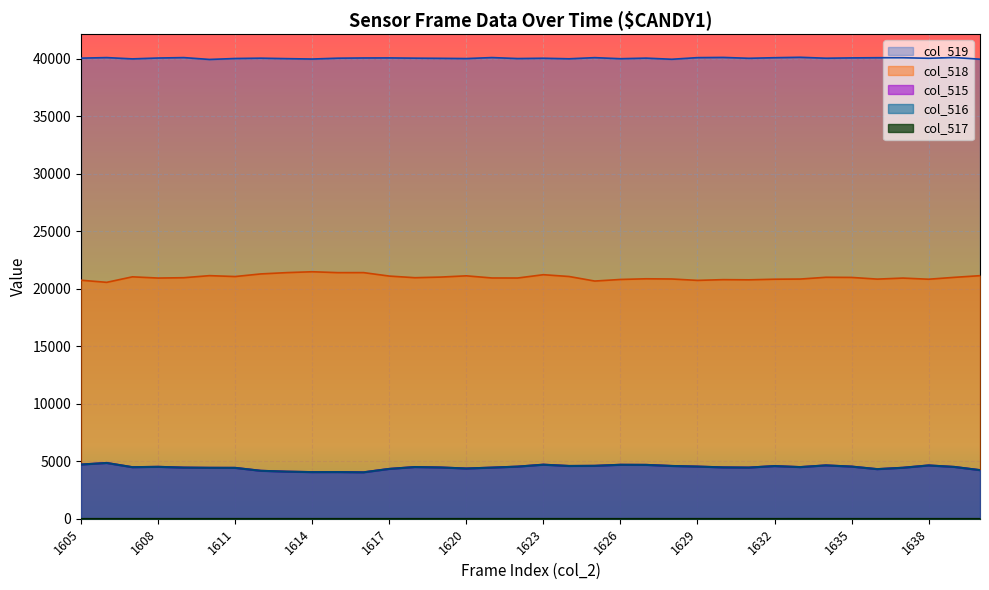

What is the value of the col_515 point at the 32nd from the left?

4314